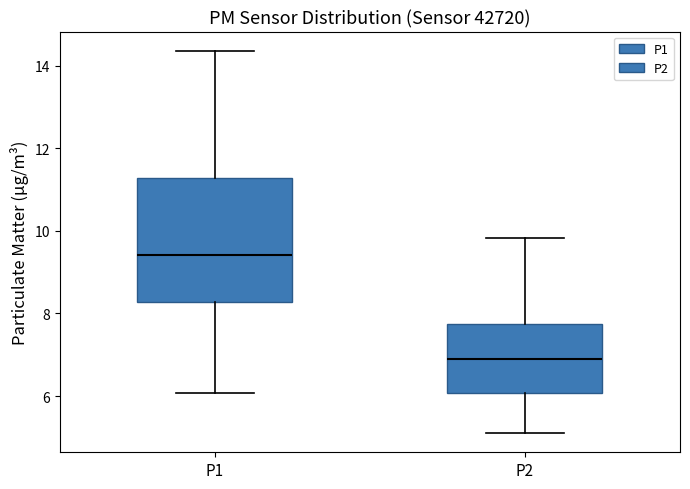

Reading left to right, transcribe this box plot: for each box, give where its median line is, the range the box spans, and where its two whiskers end, as read against the y-axis. The values are not printed on the chart, so give them approximately, as read against the axis.

P1: median 9.4, box 8.2 to 11.2, whiskers 6.0 to 14.4
P2: median 7.0, box 6.0 to 7.8, whiskers 5.2 to 9.8